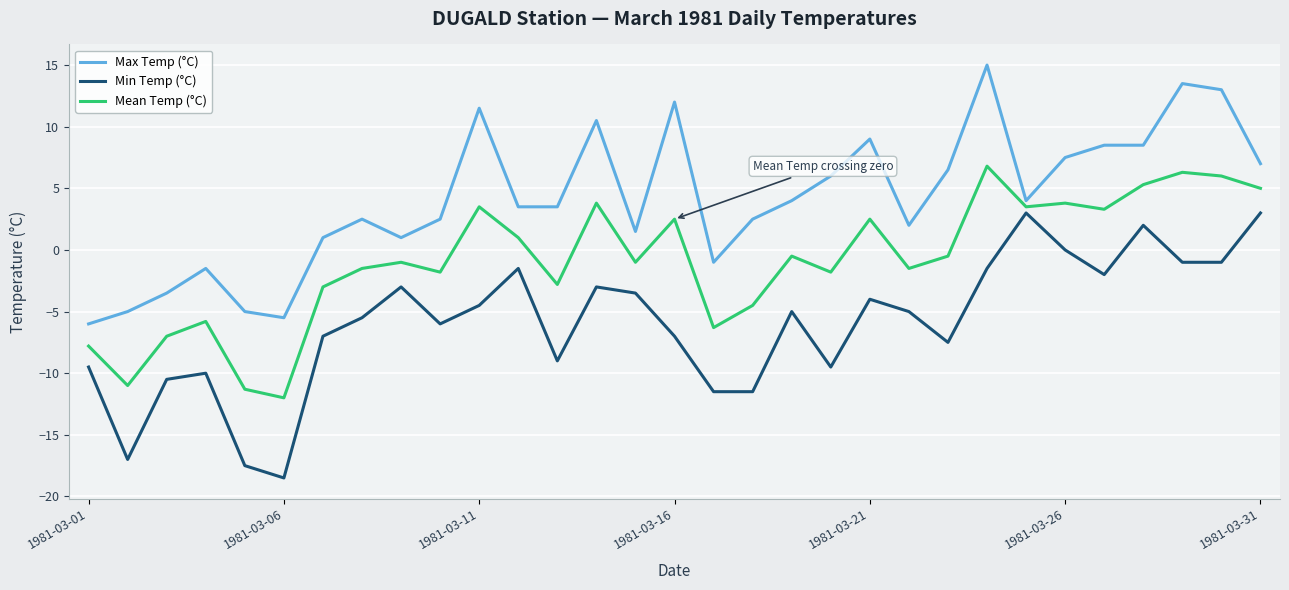

List the series in order of their peak value, lowest first.

Min Temp (°C), Mean Temp (°C), Max Temp (°C)